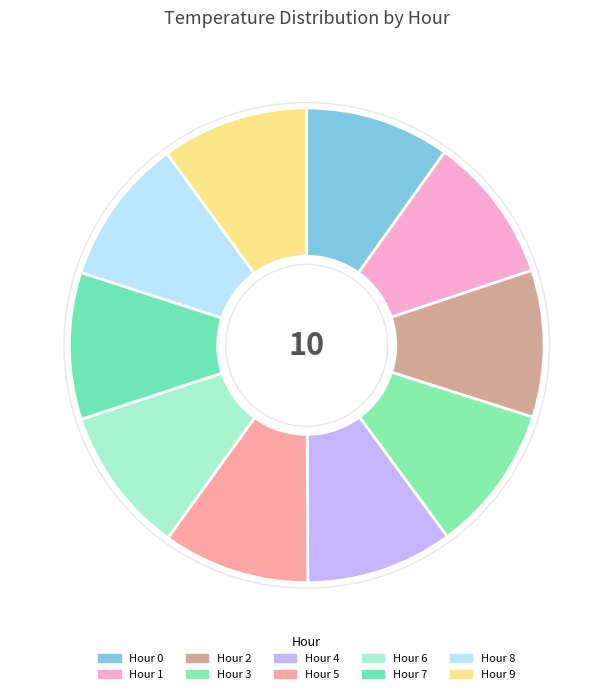

Is it true that Hour 4 is 10% of the pie?

True